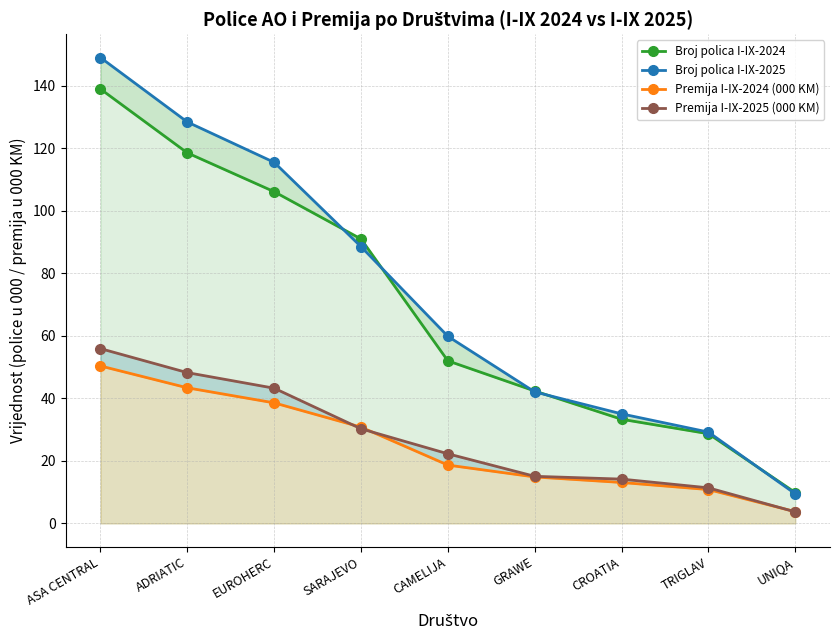

What is the sum of the Premija I-IX-2024 (000 KM) values at CROATIA and GRAWE?

28.0